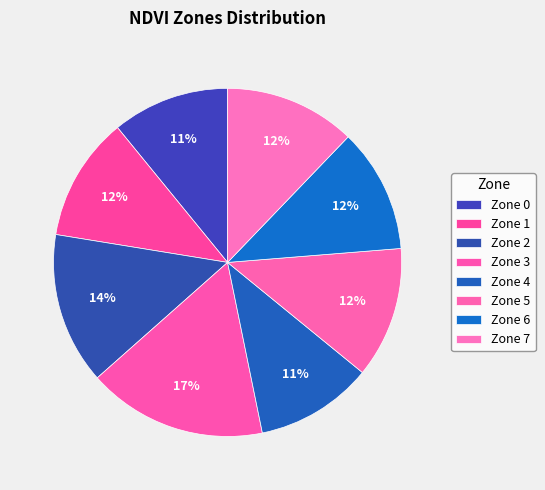

Is it true that Zone 5 is 12% of the pie?

True